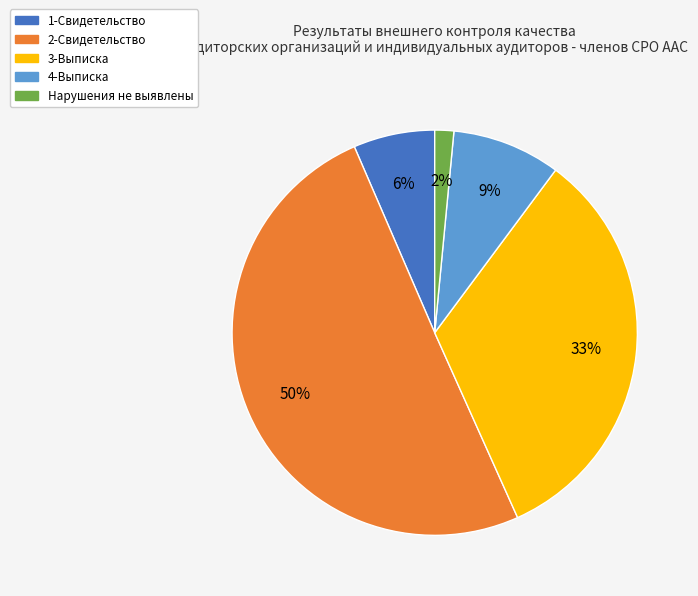

To the nearest percent, what is the difference between the 3-Выписка and 2-Свидетельство slice percentages?

17%